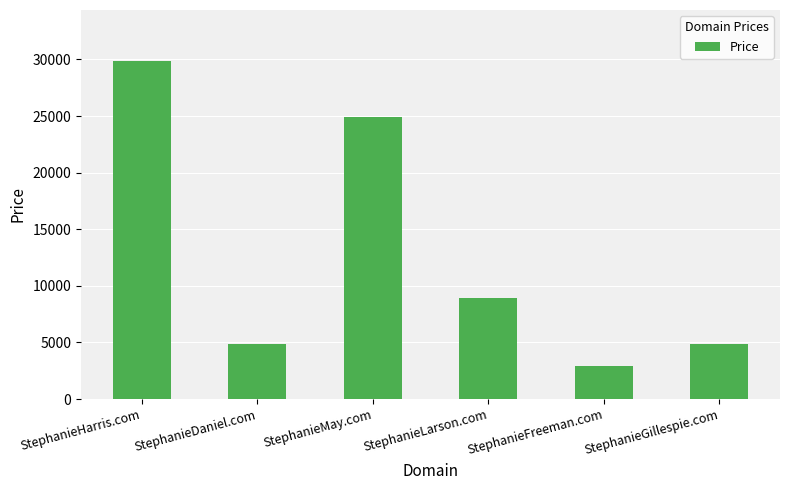

Which category has the highest value across all series?

StephanieHarris.com